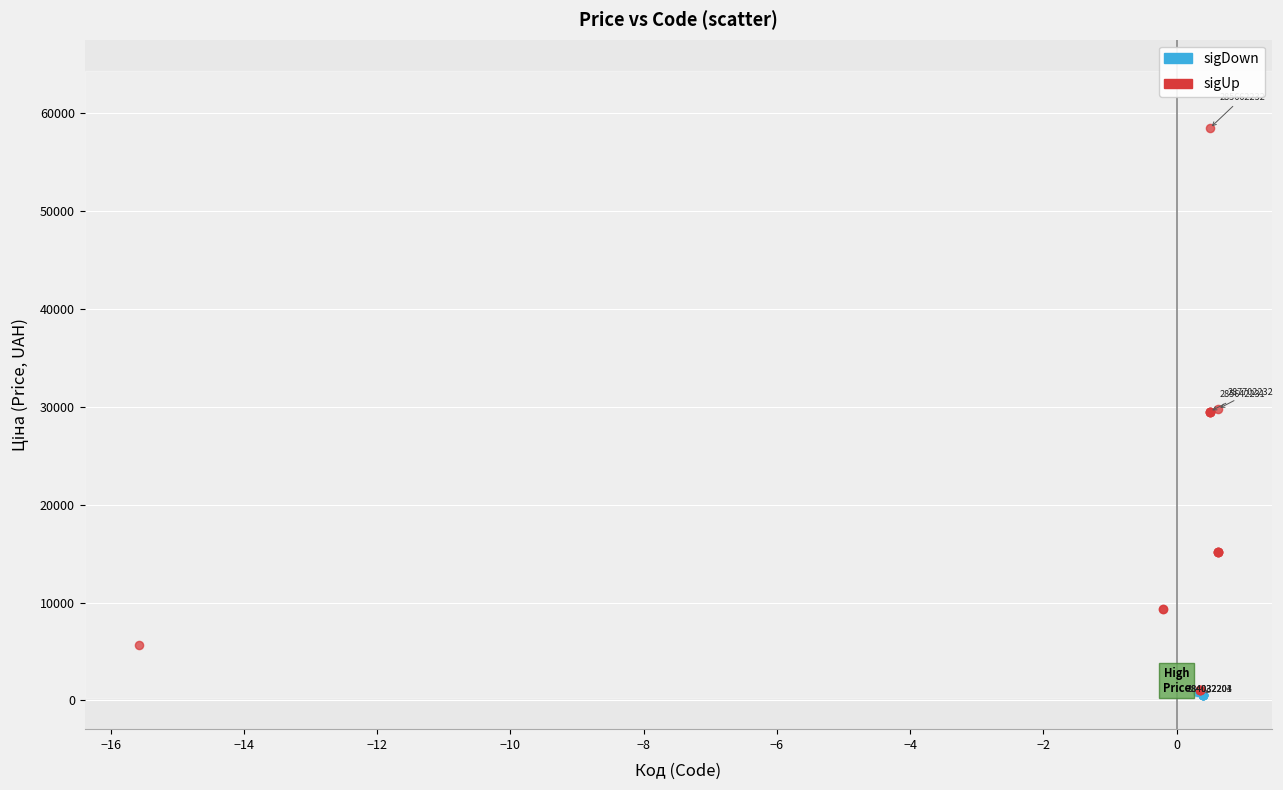

Which series has the largest Y range (max minus min)?

sigUp